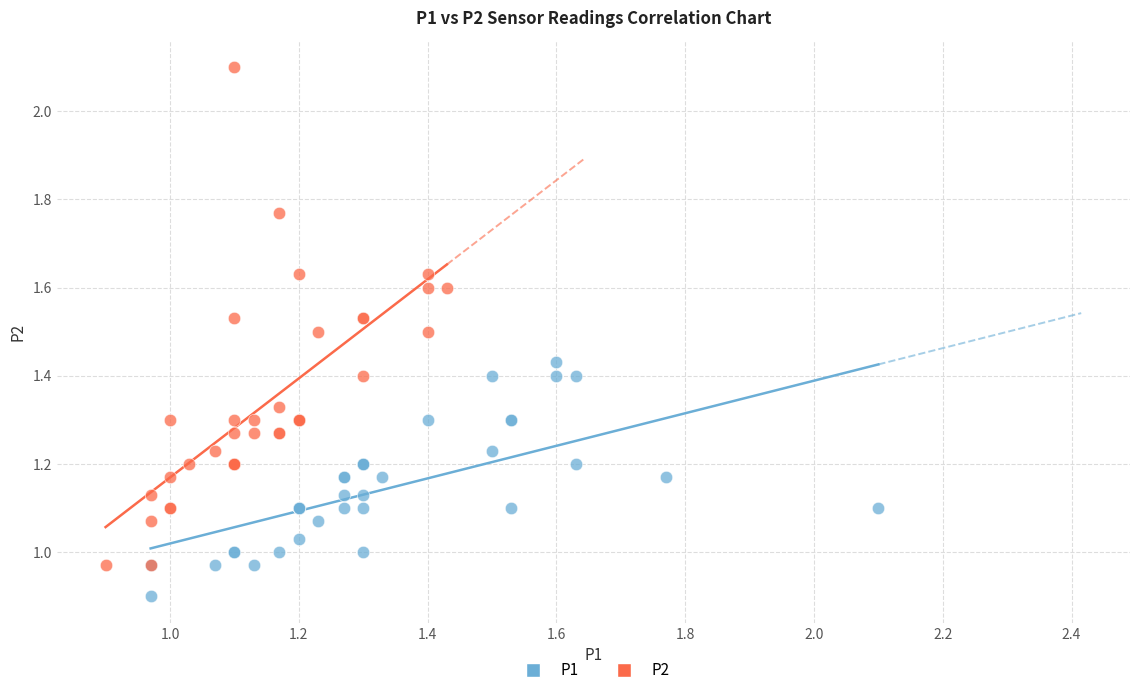

What are all the series names shown in the legend?

P1, P2